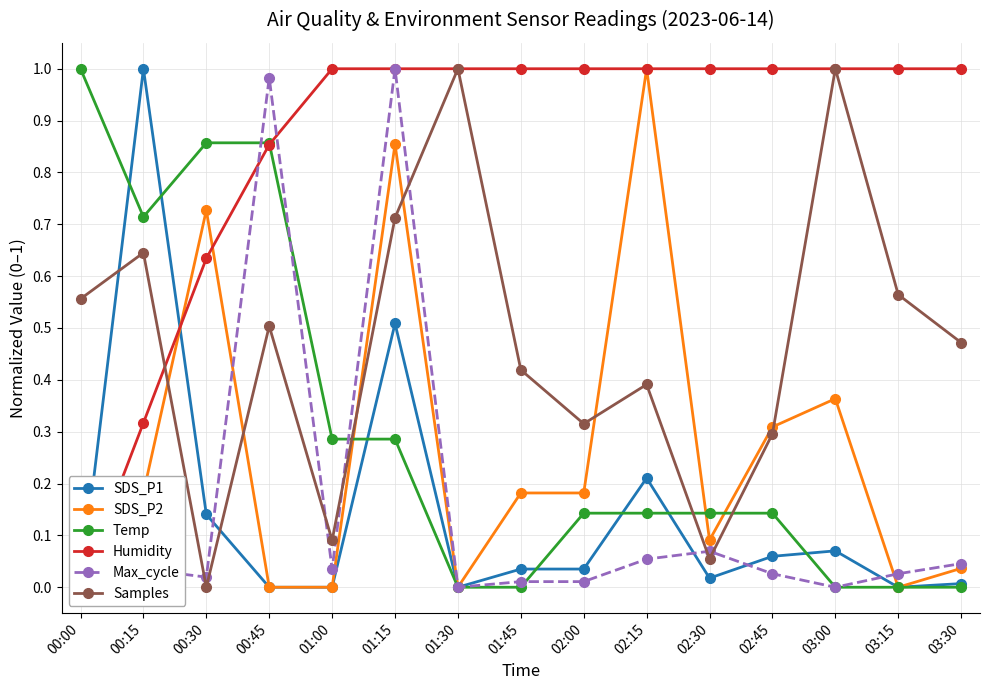

What are all the series names shown in the legend?

SDS_P1, SDS_P2, Temp, Humidity, Max_cycle, Samples